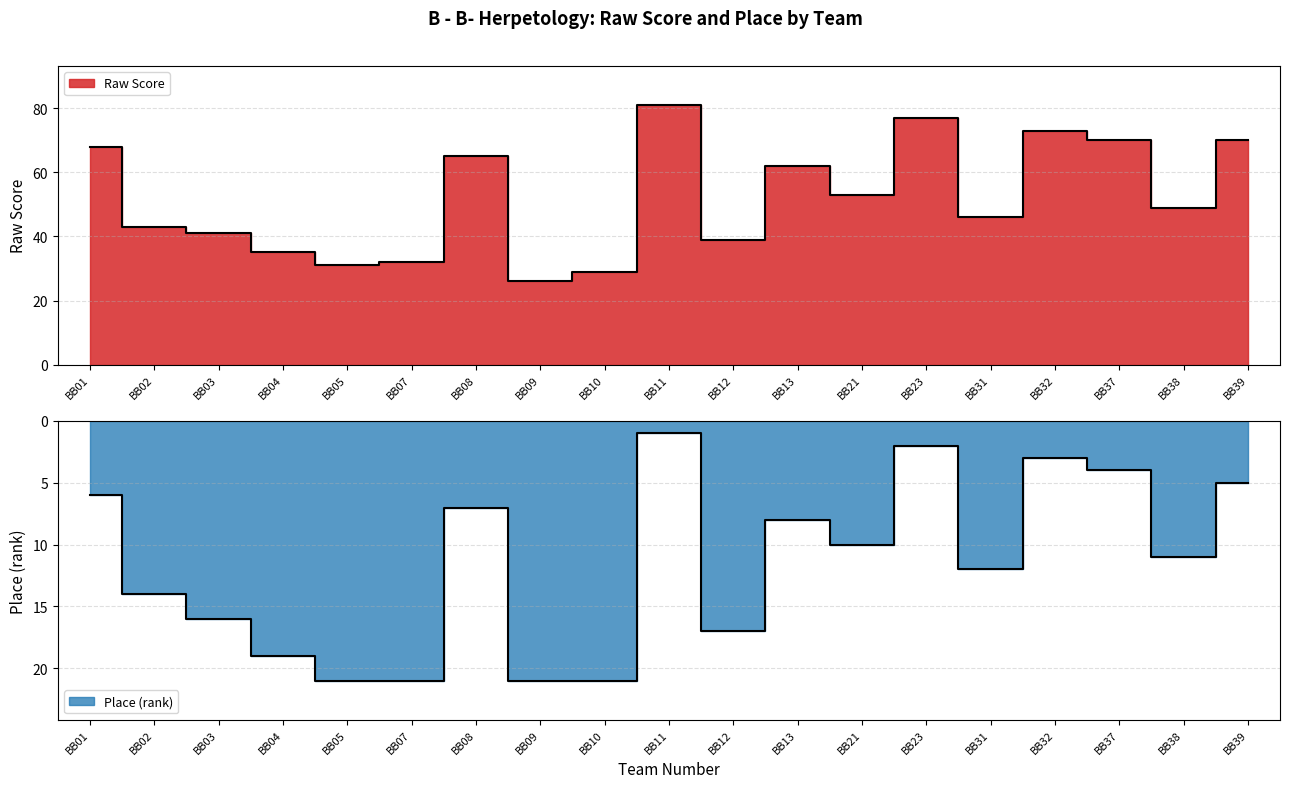

The value of Raw Score at BB39 is 123. True or false?

False